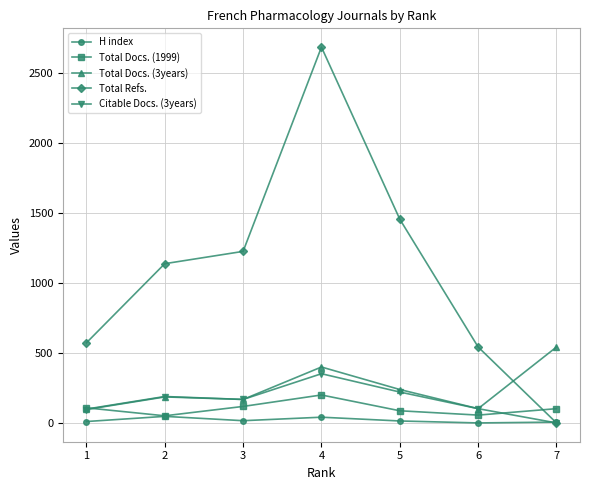

Which series has the largest total across all categories?

Total Refs.